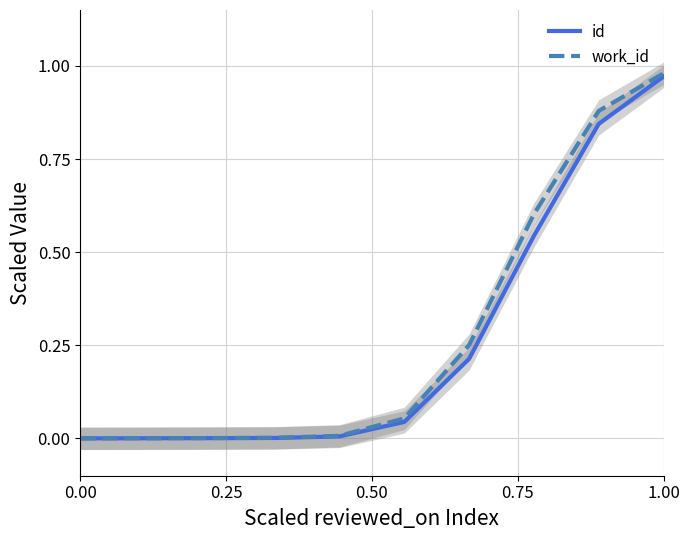

At which category does the chart reach its peak across all series?

1.00